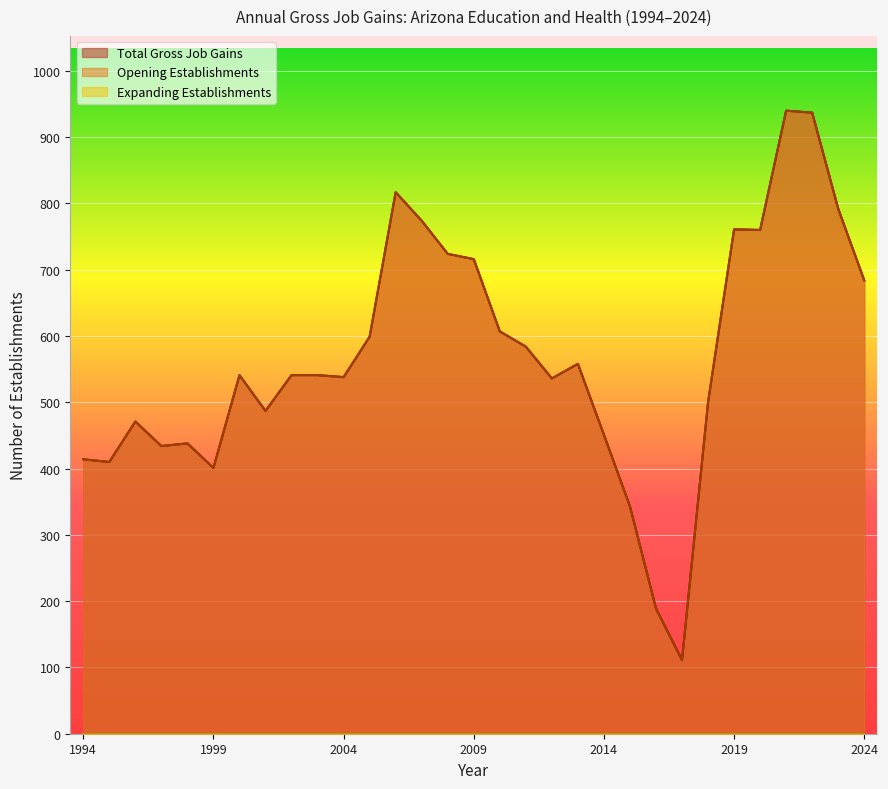

How many interior local valleys does the Opening Establishments series have?

8